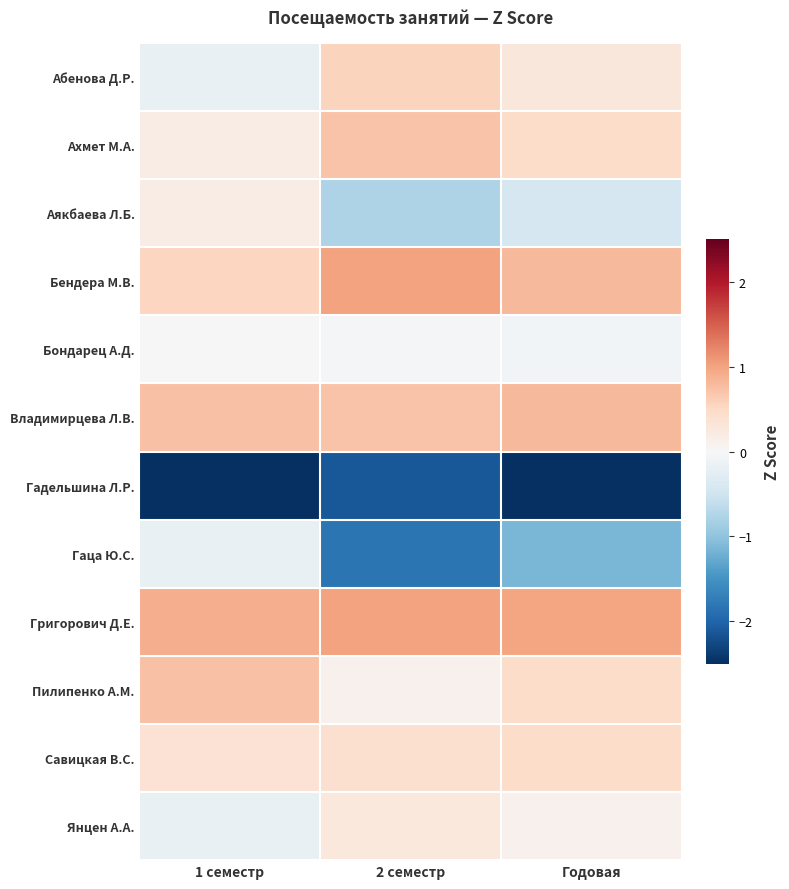

Which series has the largest range (max minus min)?

Гаца Ю.С.